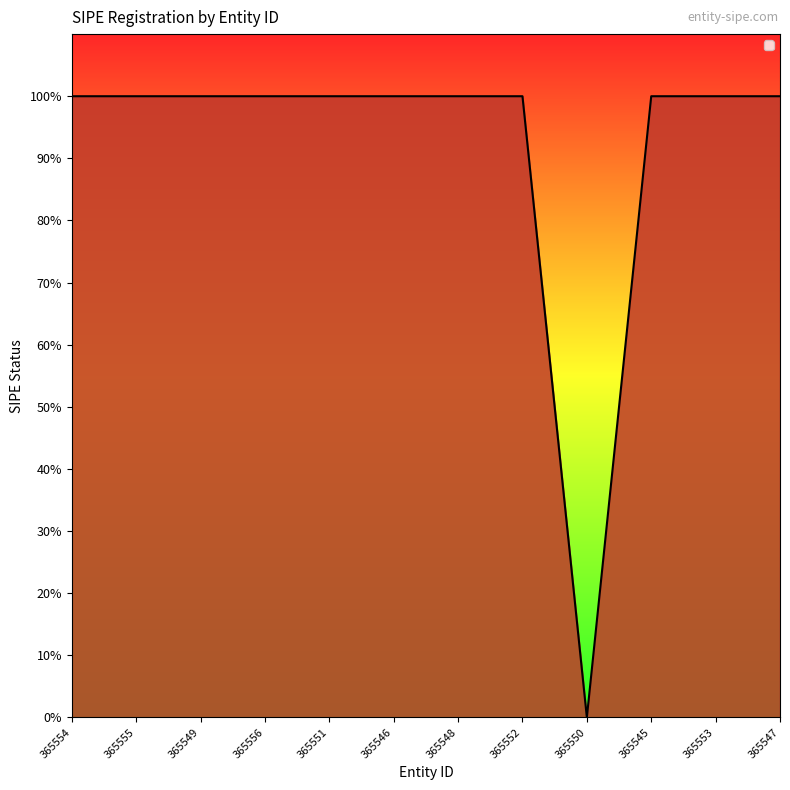

Is this an area chart (filled region under the line)?

Yes